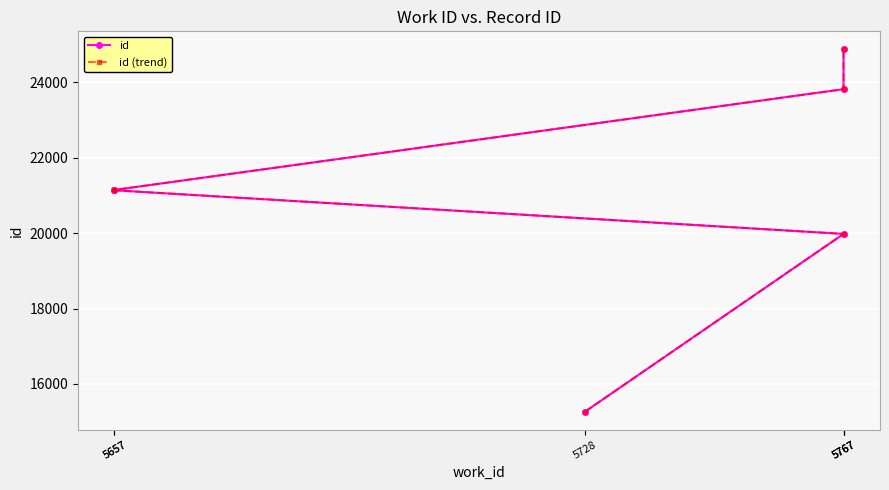

Count the id (trend) values in the range 19982 to 23823.

4